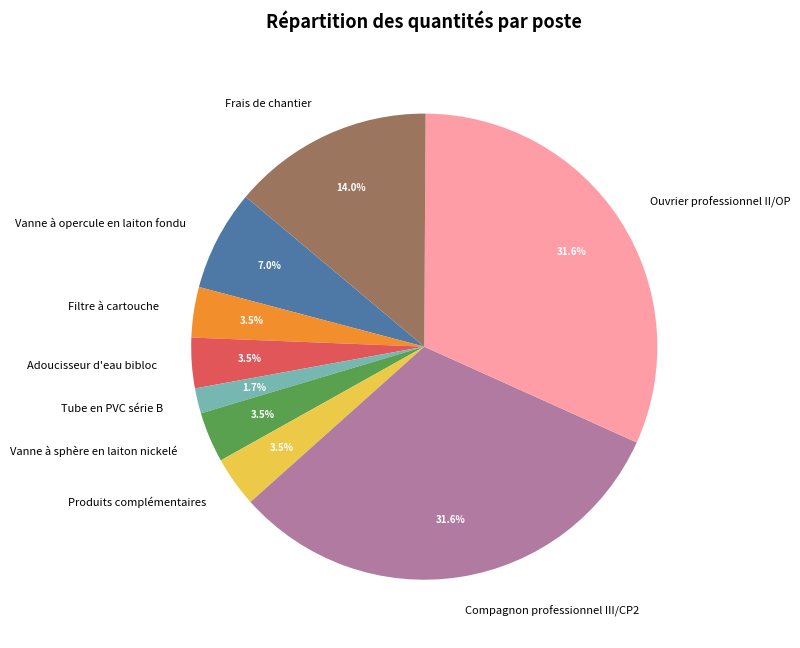

How much of the chart is everything except Adoucisseur d'eau bibloc?

96.5%